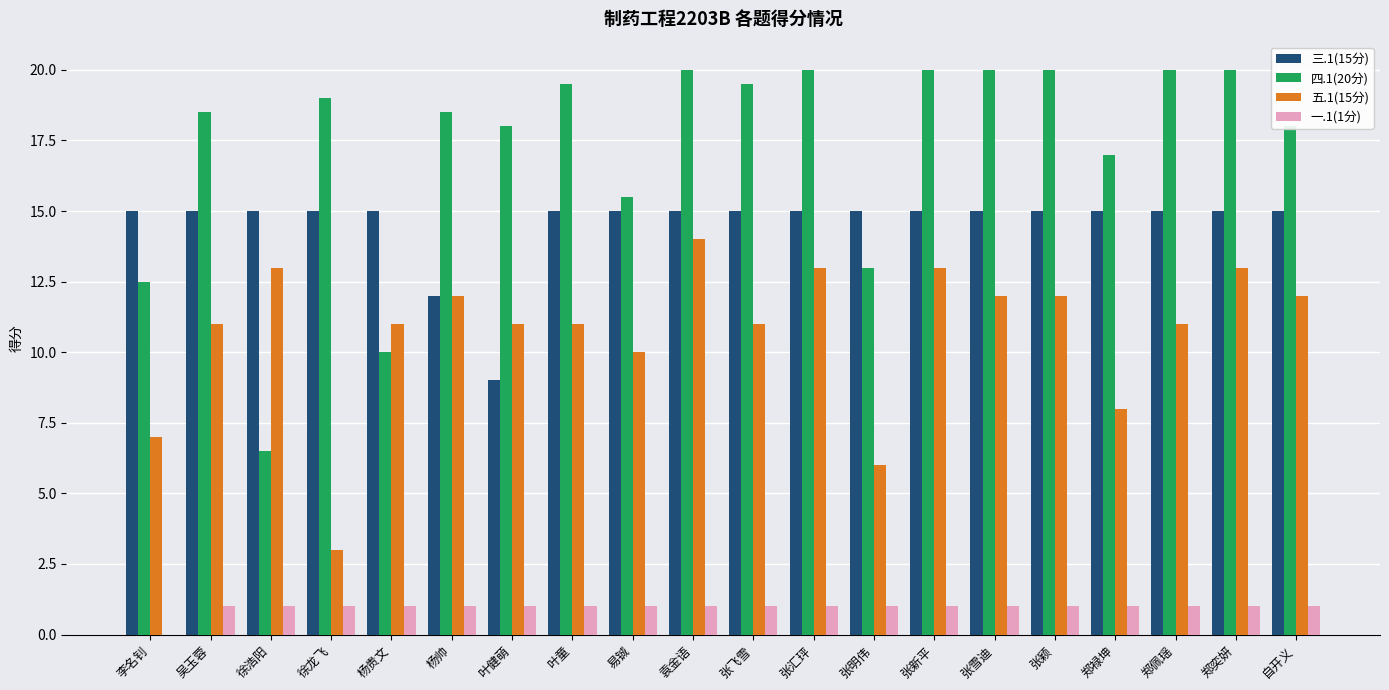

How many series are shown in this chart?

4